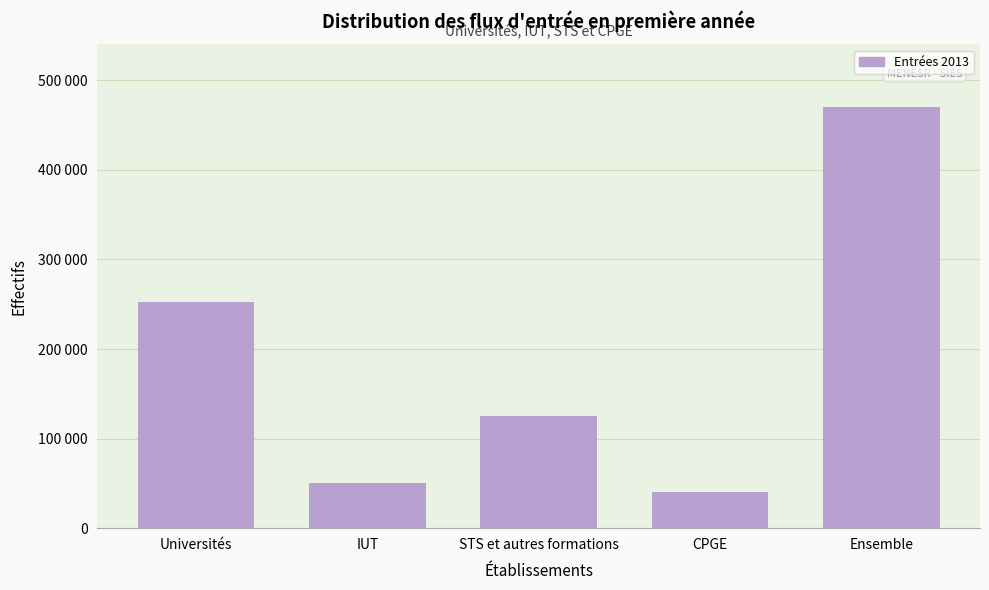

Are the bars horizontal?

No